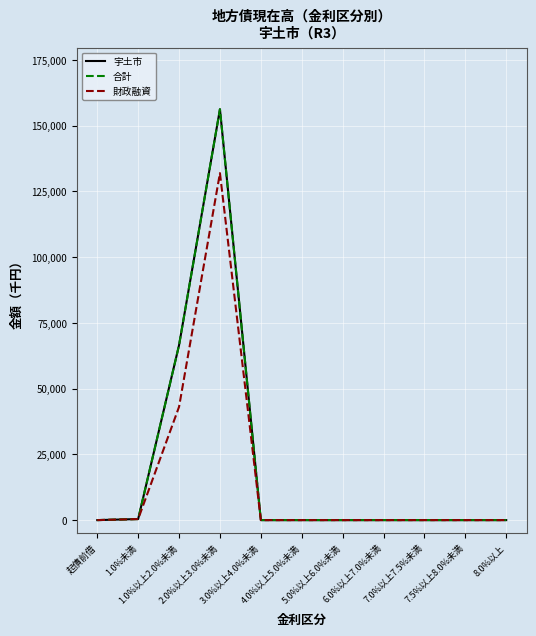

The value of 合計 at 1.0%以上2.0%未満 is 66525. True or false?

True